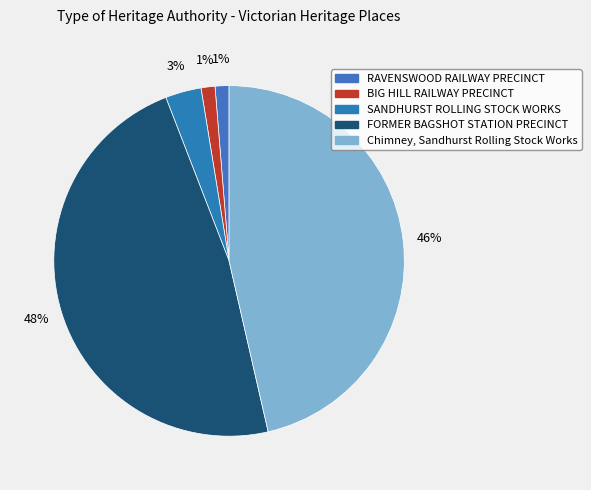

Does any single category account for the majority?

No